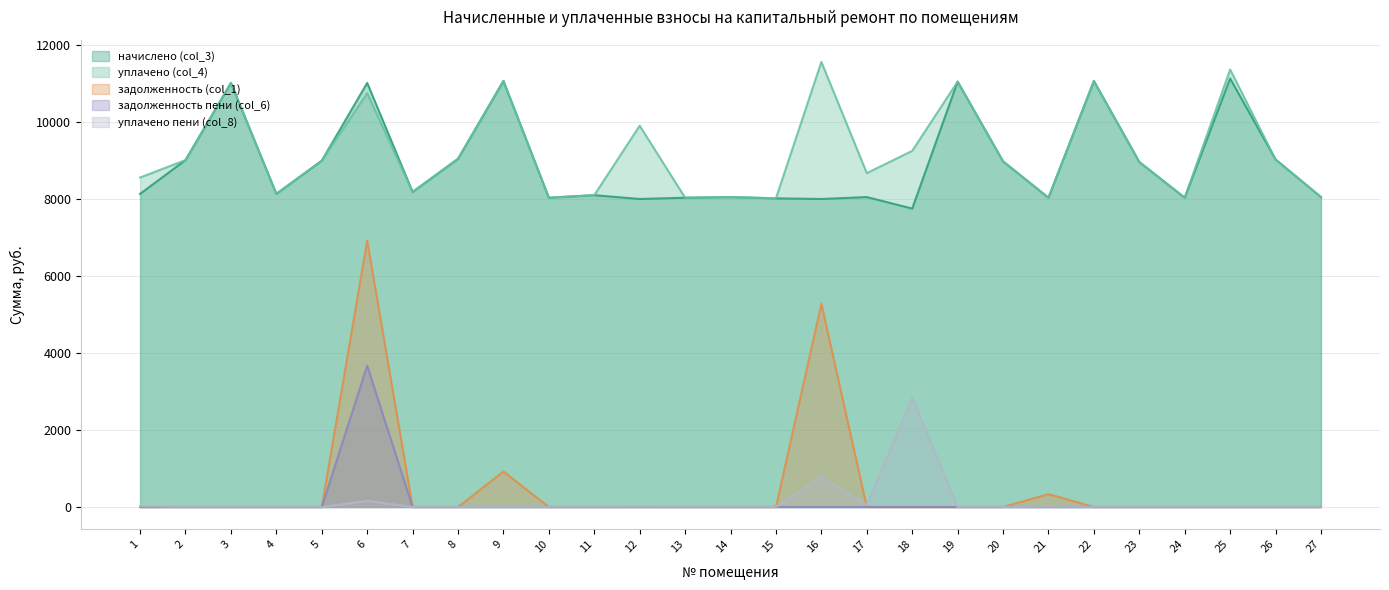

Where is the first local minimum for начислено (col_3)?

4